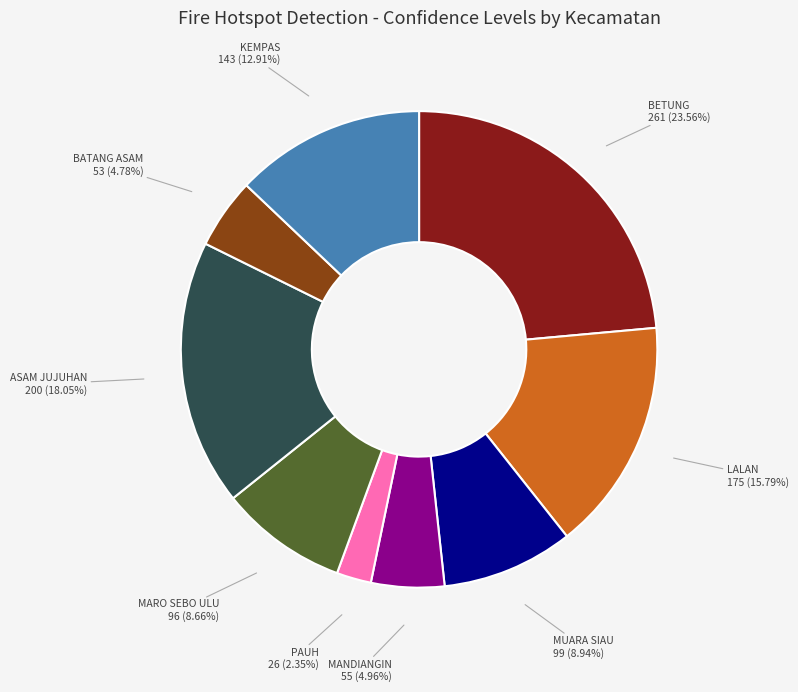

Is there a majority slice in this chart?

No